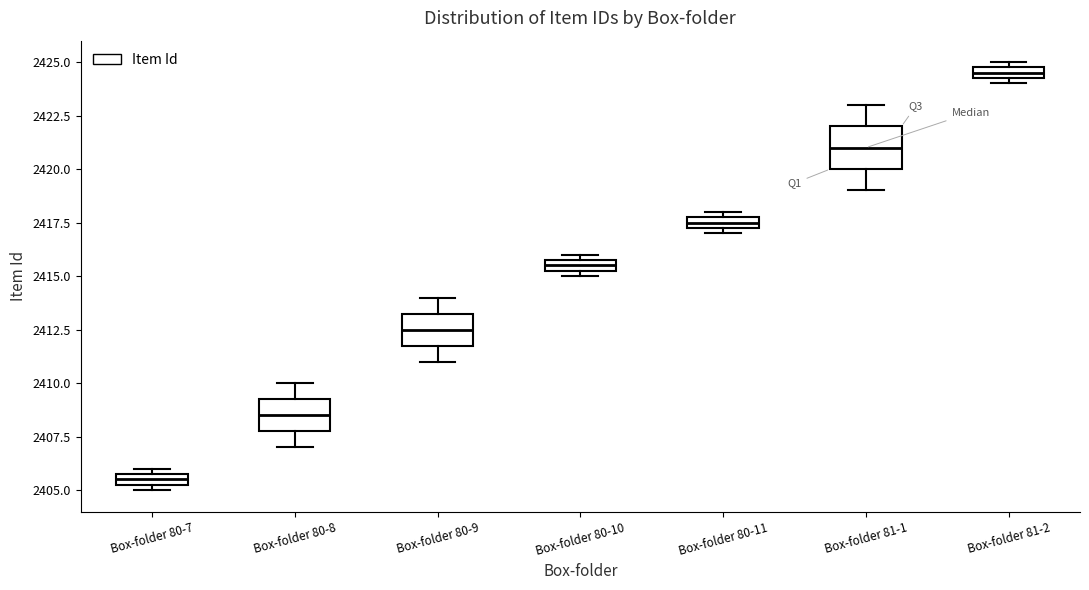

Which box is the tallest, from its lower edge to its upper edge?

Box-folder 81-1